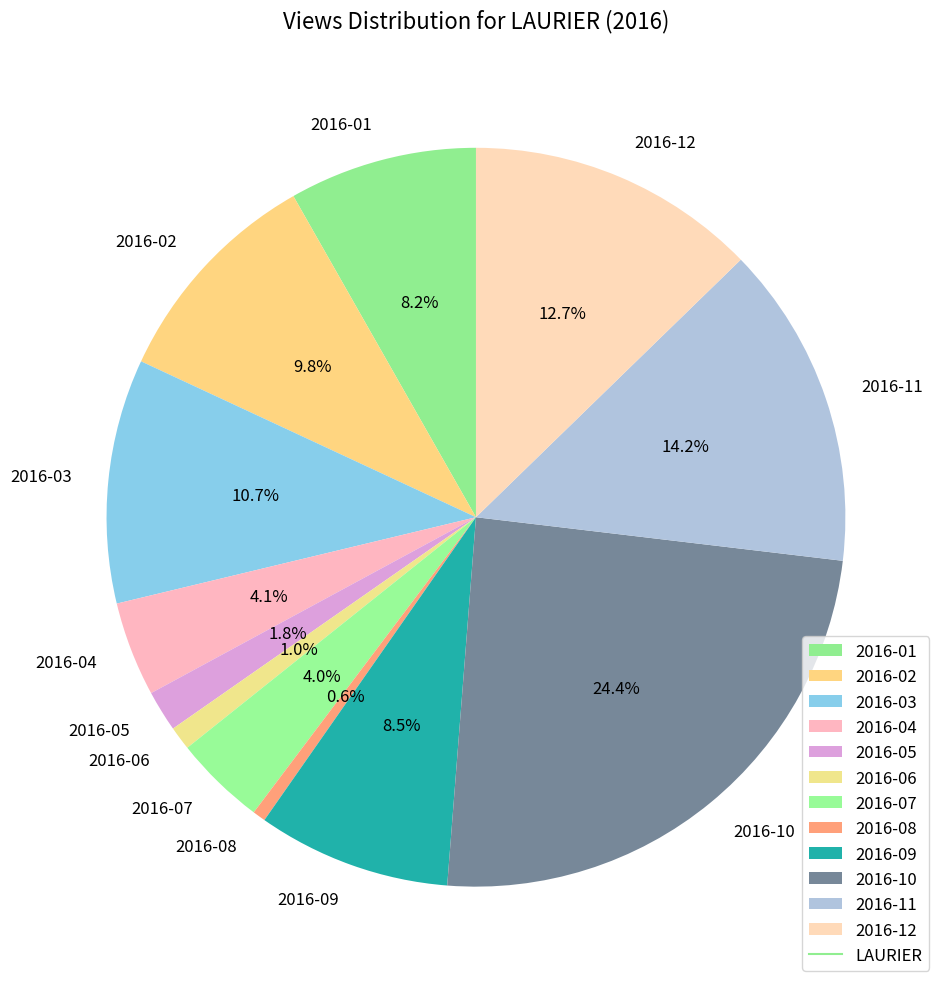

Does any single category account for the majority?

No